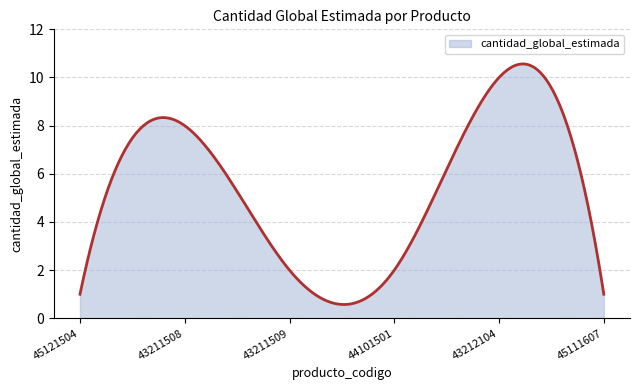

What is the minimum value shown in the chart?

0.6